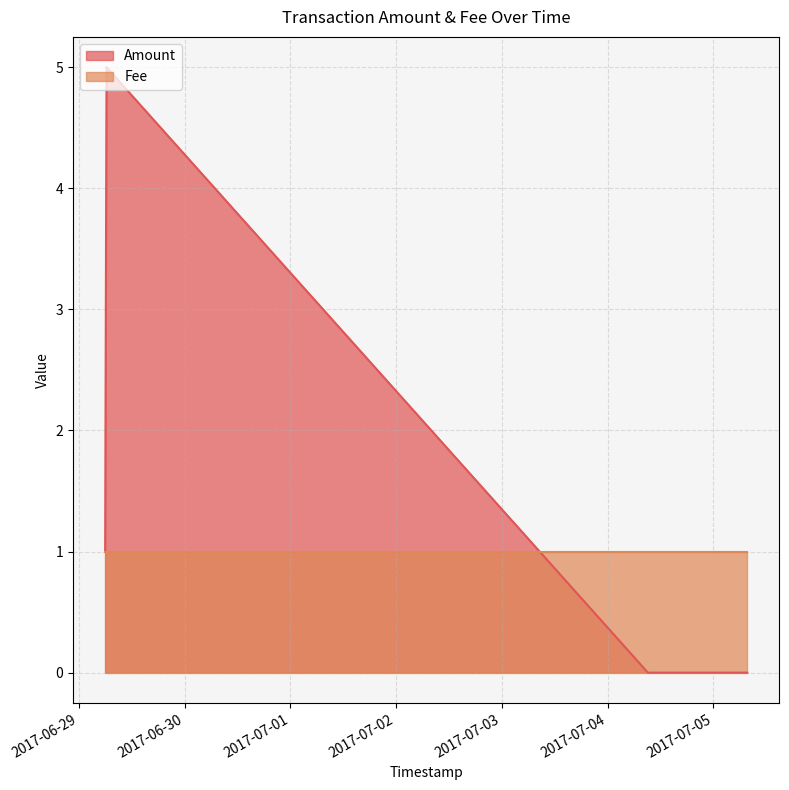

How many intersections are there between Amount and Fee?

1